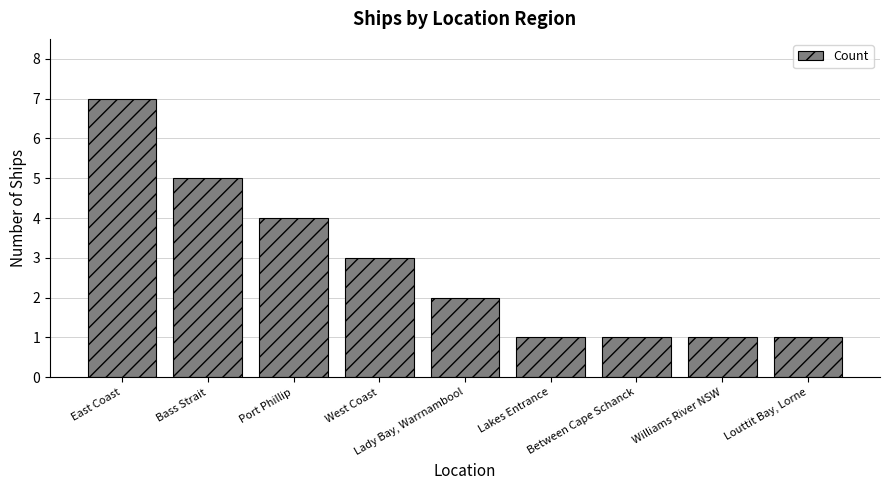

What is the greatest value displayed?

7